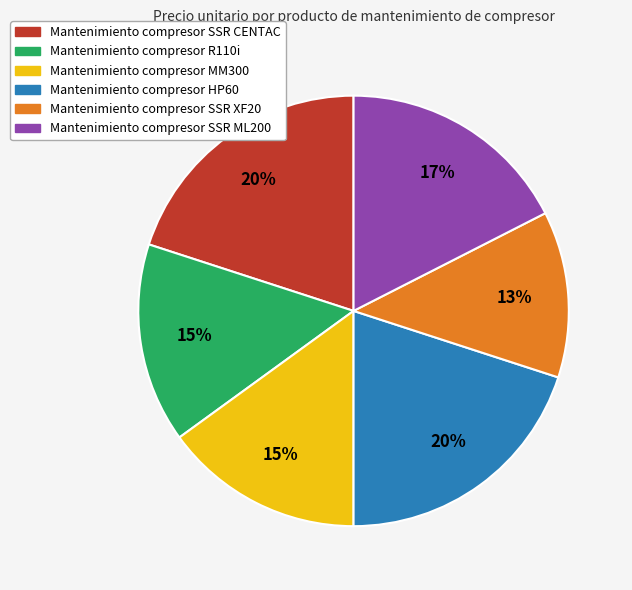

Which slice is the smallest?

Mantenimiento compresor SSR XF20